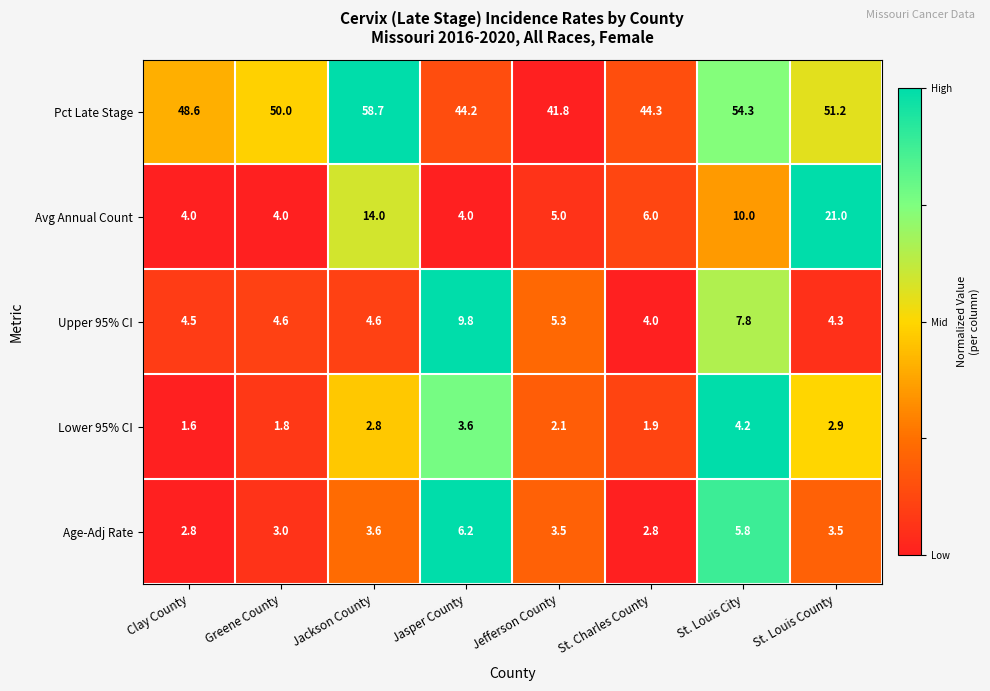

At how many categories does at least one series exceed 39?

8